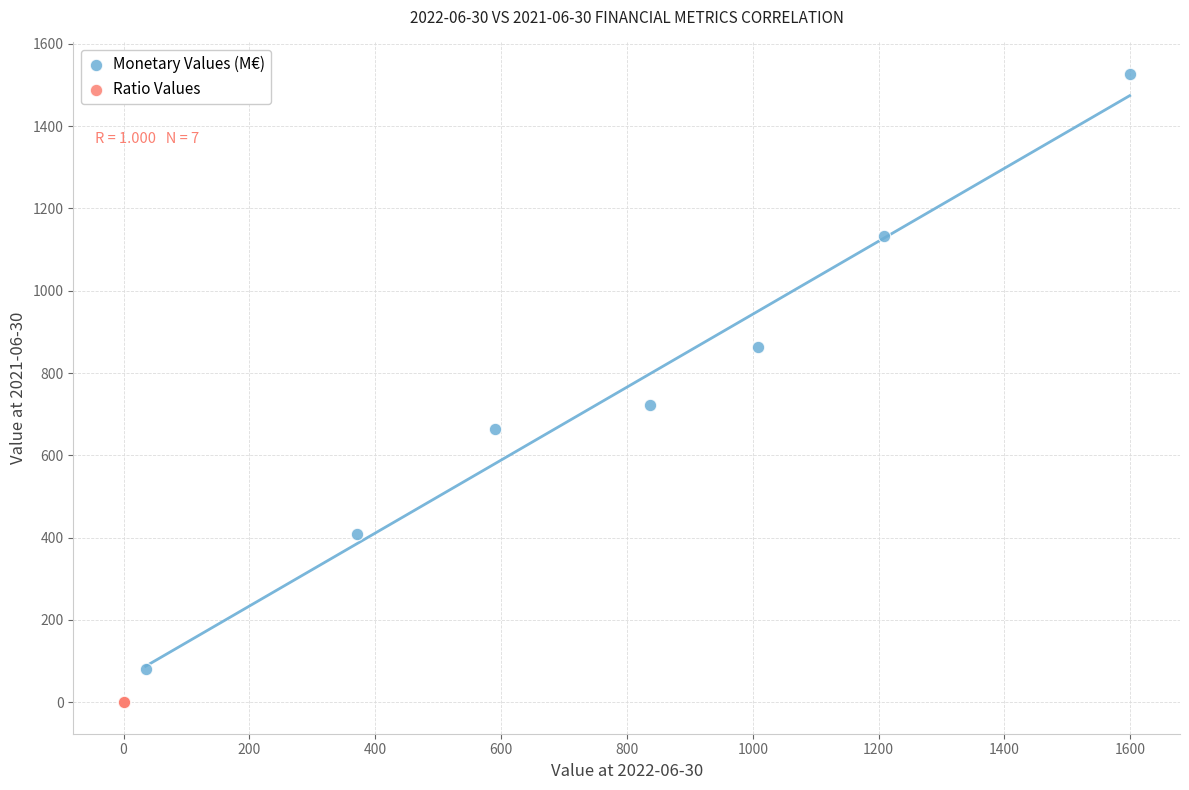

Which series reaches the minimum Y coordinate?

Ratio Values